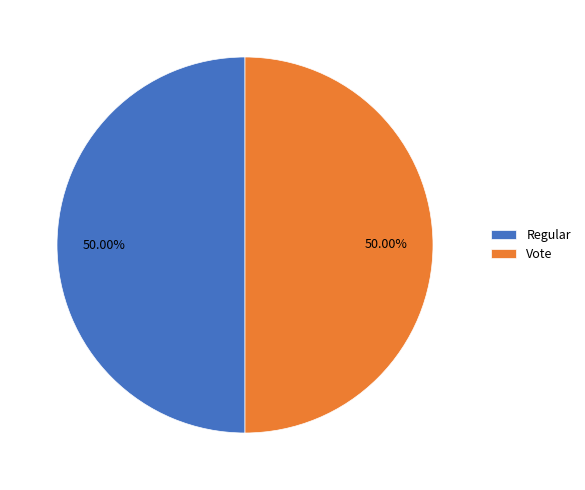

To the nearest percent, what portion does Vote represent?

50%